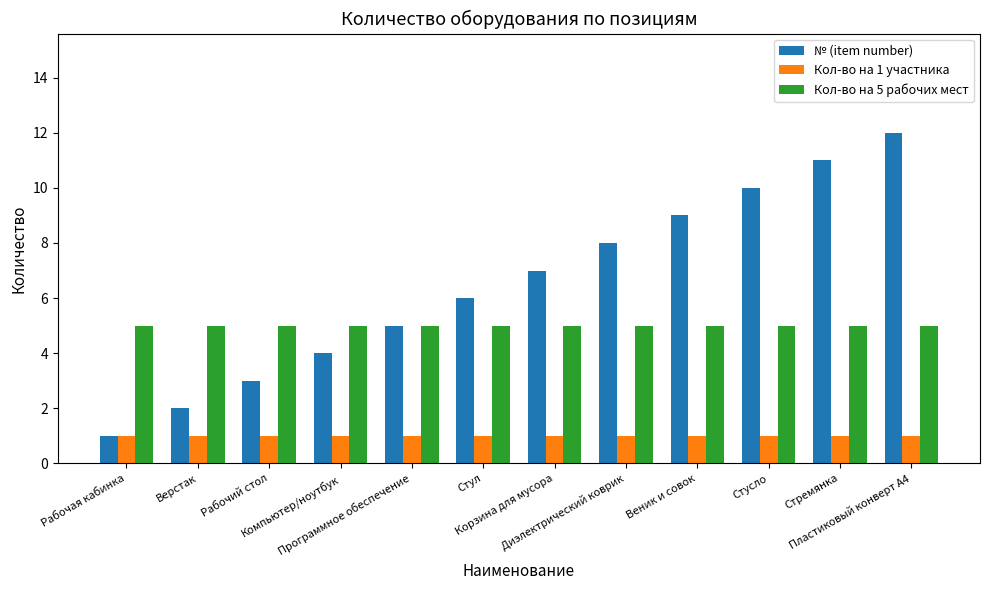

List the labels in order of № (item number) value, largest first.

Пластиковый конверт А4, Стремянка, Стусло, Веник и совок, Диэлектрический коврик, Корзина для мусора, Стул, Программное обеспечение, Компьютер/ноутбук, Рабочий стол, Верстак, Рабочая кабинка